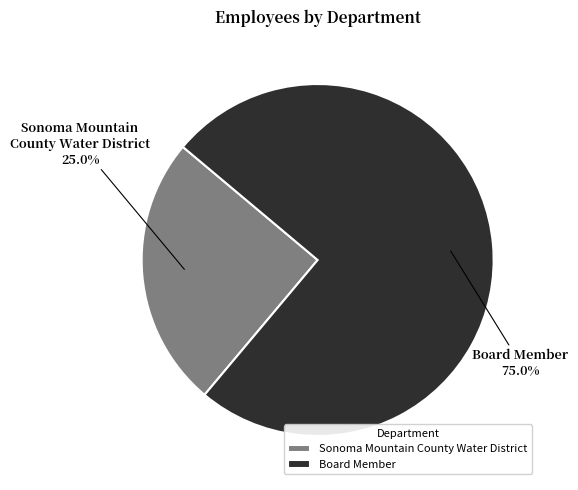

What percentage is the Sonoma Mountain County Water District slice, to the nearest percent?

25%